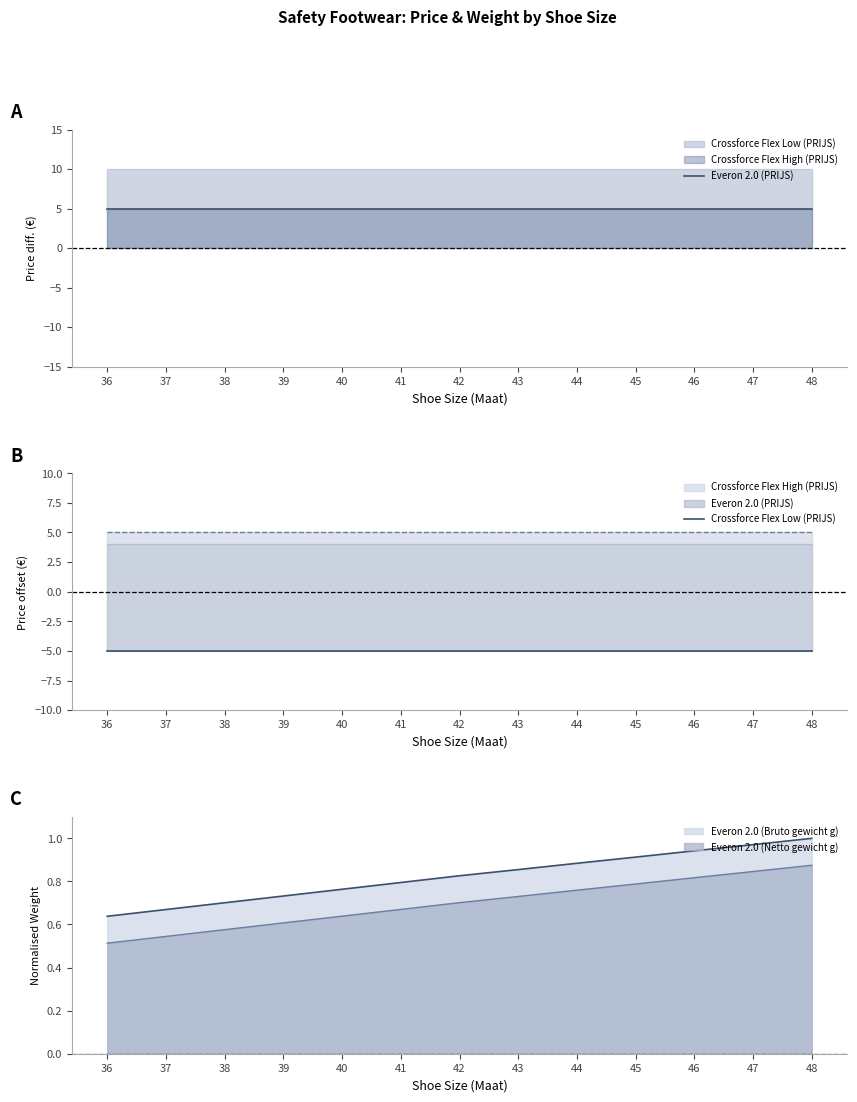

True or false: Everon 2.0 (PRIJS) has more than 1 interior local peaks.

False